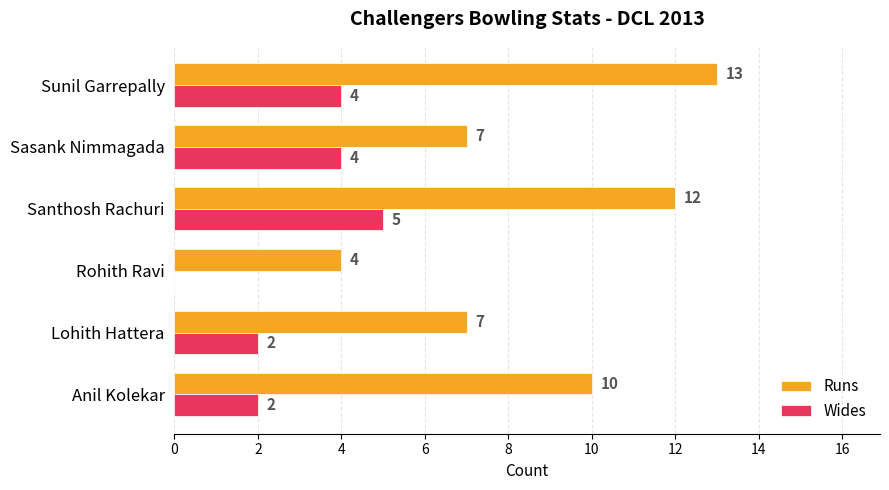

Which series has the largest total across all categories?

Runs